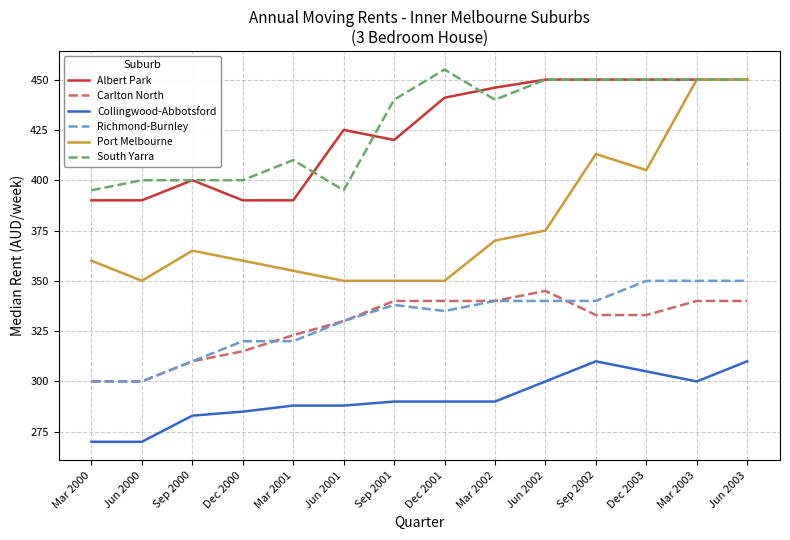

Which category has the highest value across all series?

Dec 2001